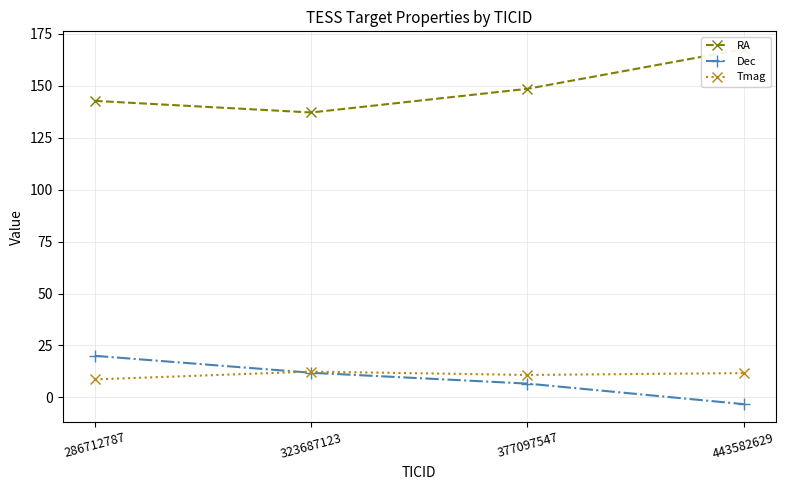

What is the difference between the Tmag values at 377097547 and 443582629?

0.9